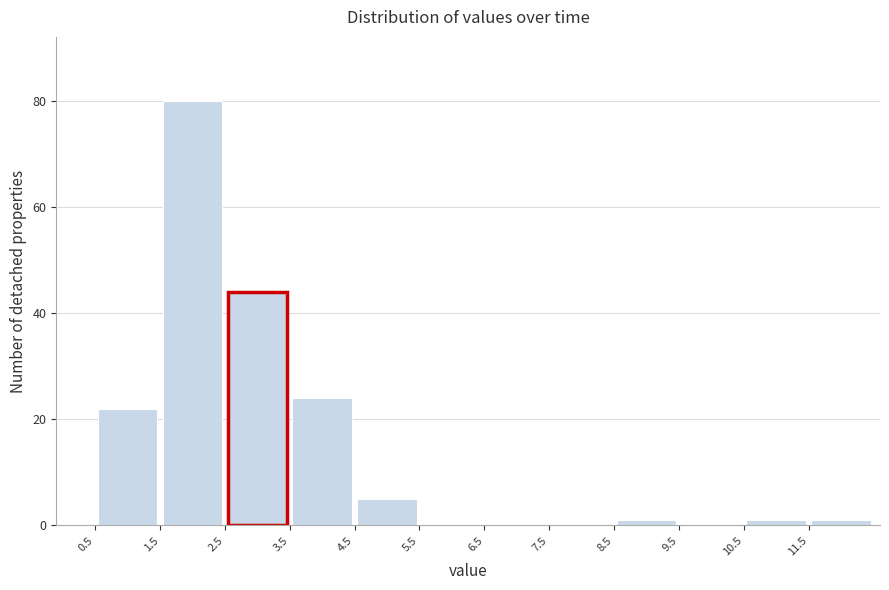

What is the height of the bar covering 3.5 to 4.5 on the x-axis? The values are not printed on the chart, so give them approximately, as read against the axis.

24